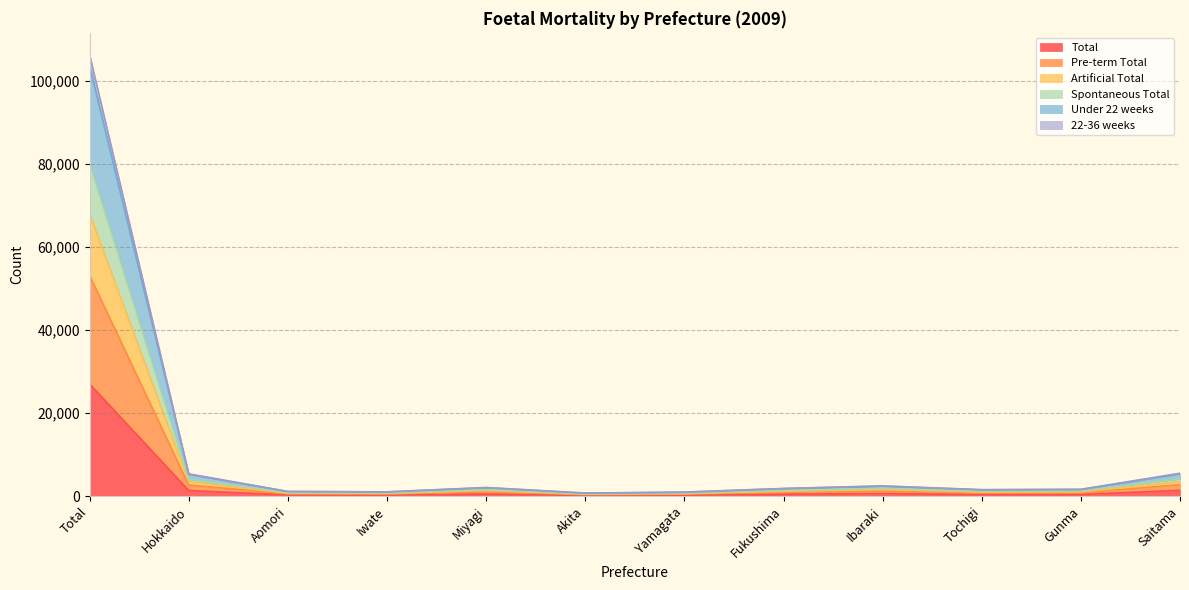

True or false: 22-36 weeks and Total intersect in this chart.

False